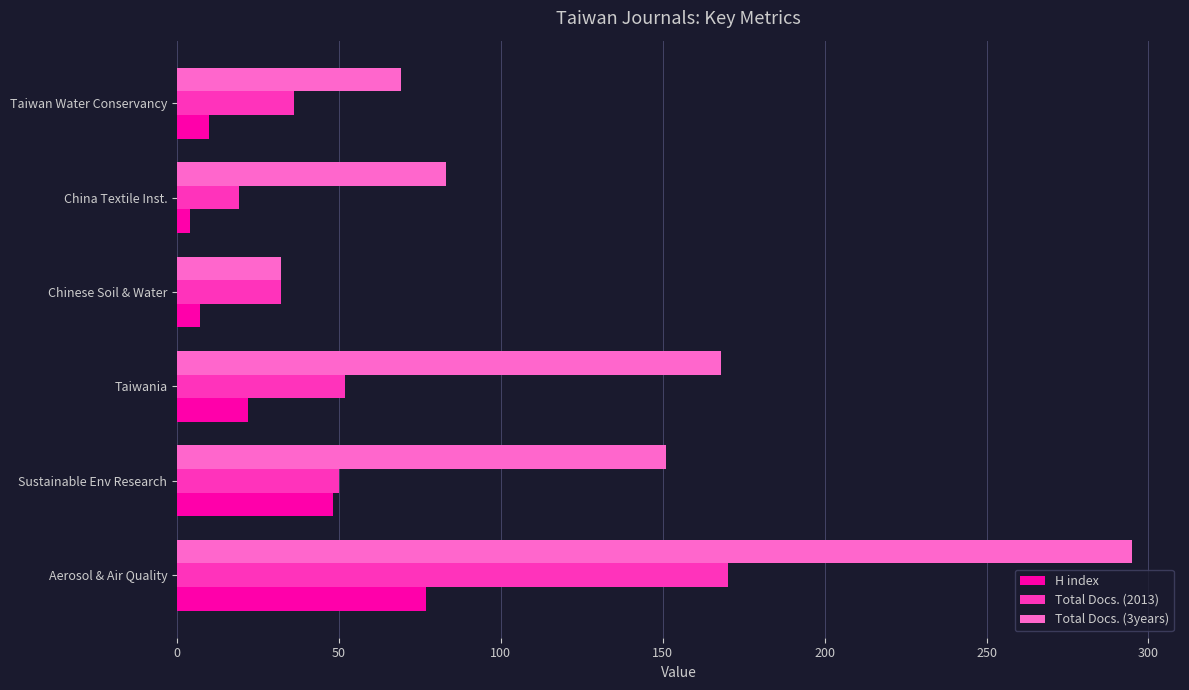

What is the total value across all series at Aerosol & Air Quality?

542